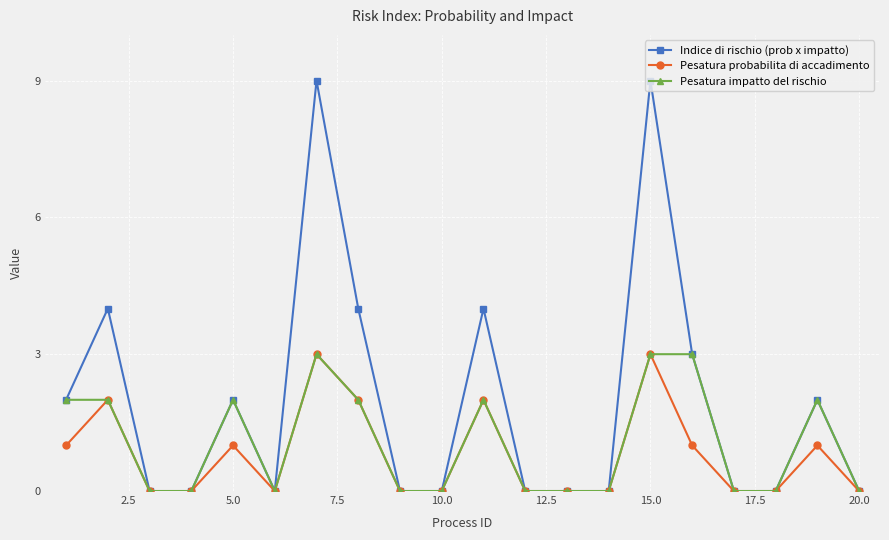

Which series has the largest range (max minus min)?

Indice di rischio (prob x impatto)